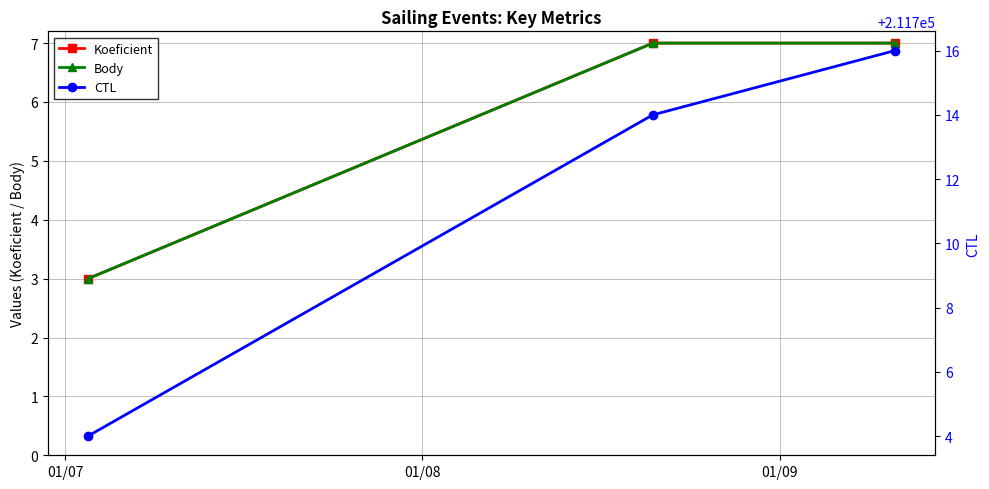

Which series has the widest spread of values?

CTL